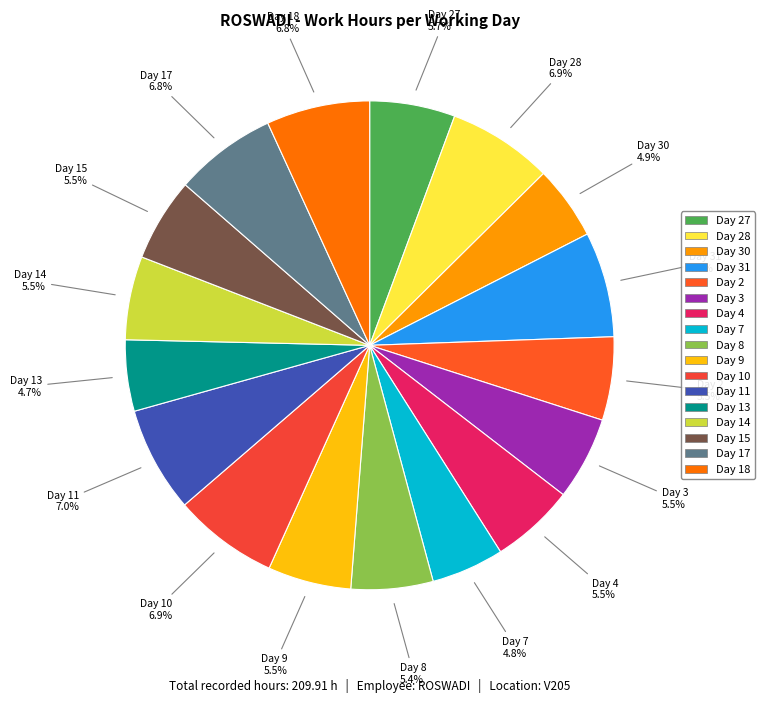

How many slices are in this pie chart?

17